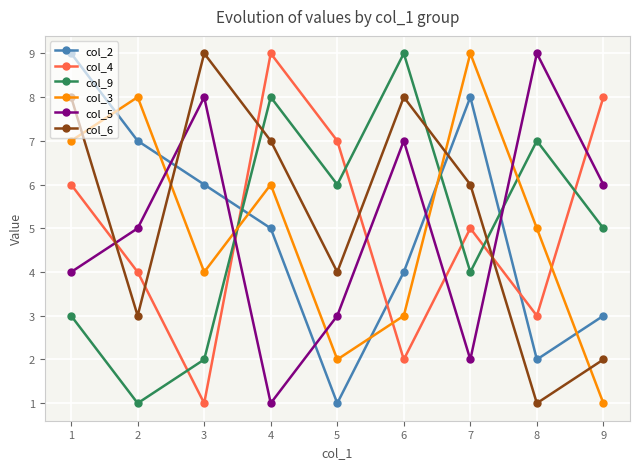

What is the highest value of the col_9 series?

9